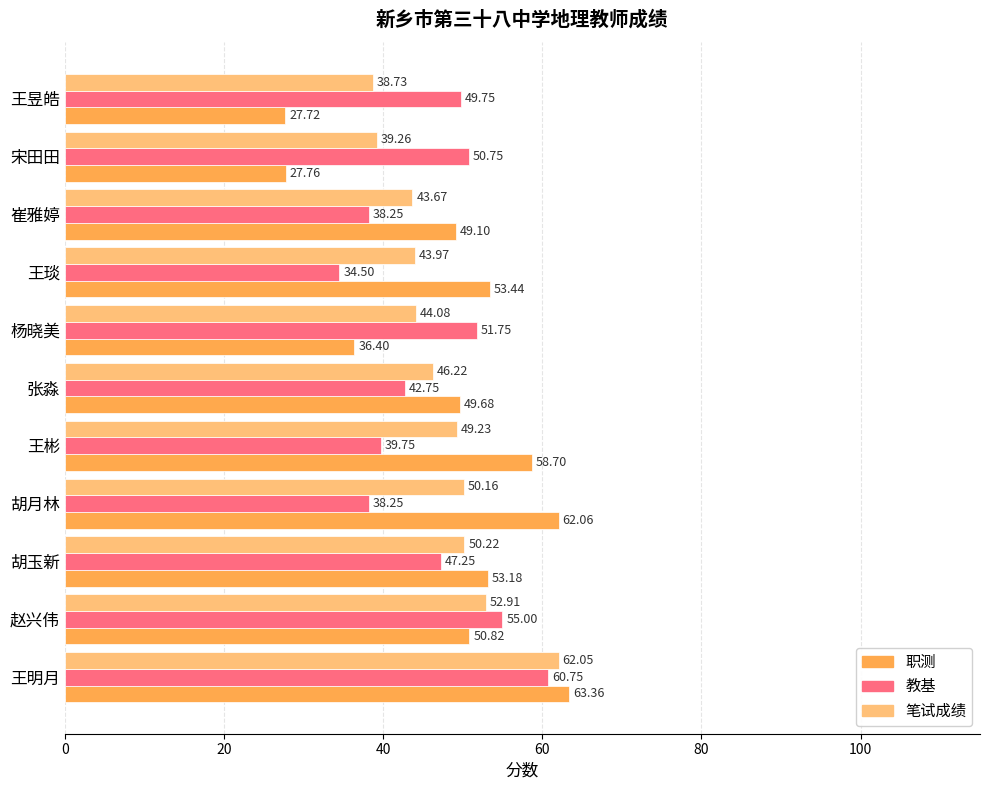

Rank the series by their maximum value, from highest to lowest.

职测, 笔试成绩, 教基